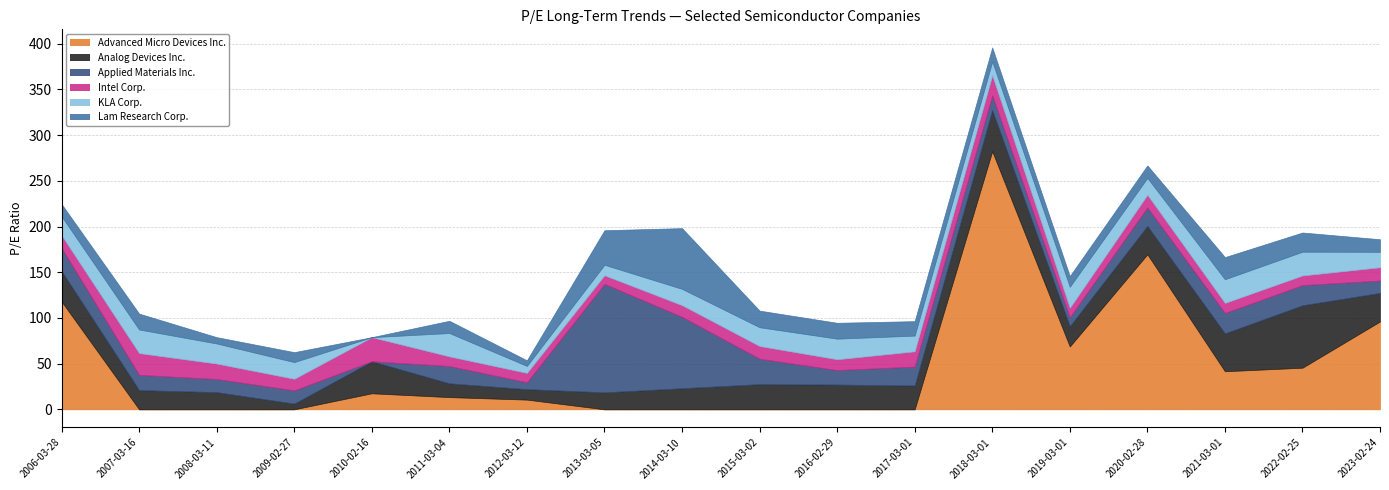

At 2006-03-28, list the series in order from largest to smallest.

Advanced Micro Devices Inc., Analog Devices Inc., Applied Materials Inc., KLA Corp., Intel Corp., Lam Research Corp.